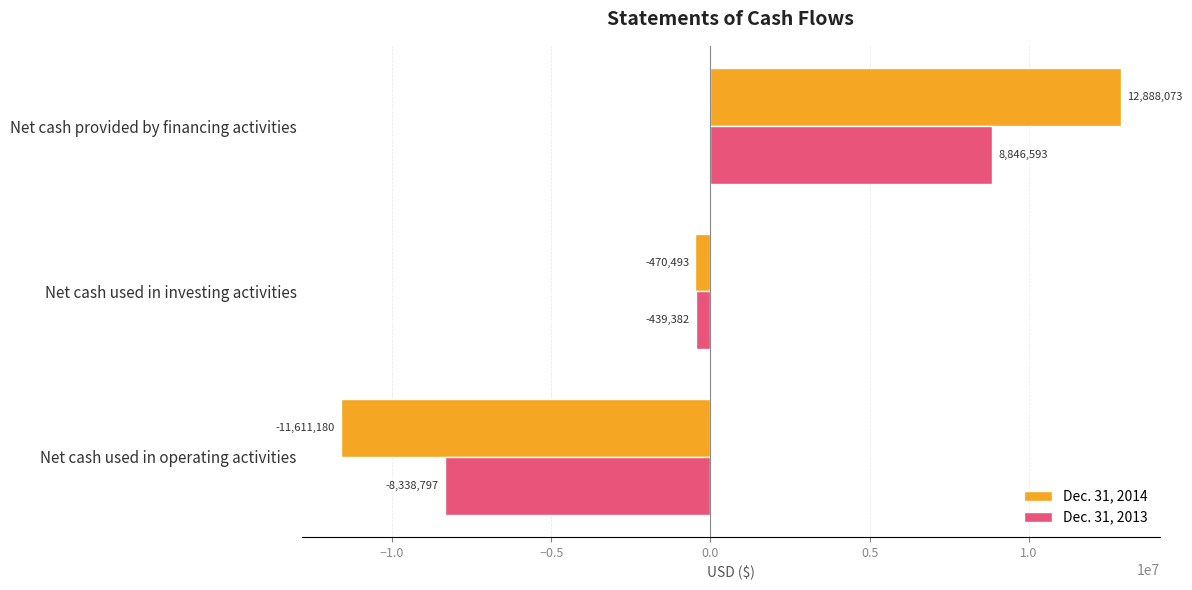

Between Net cash used in operating activities and Net cash used in investing activities, which series saw the biggest shift?

Dec. 31, 2014